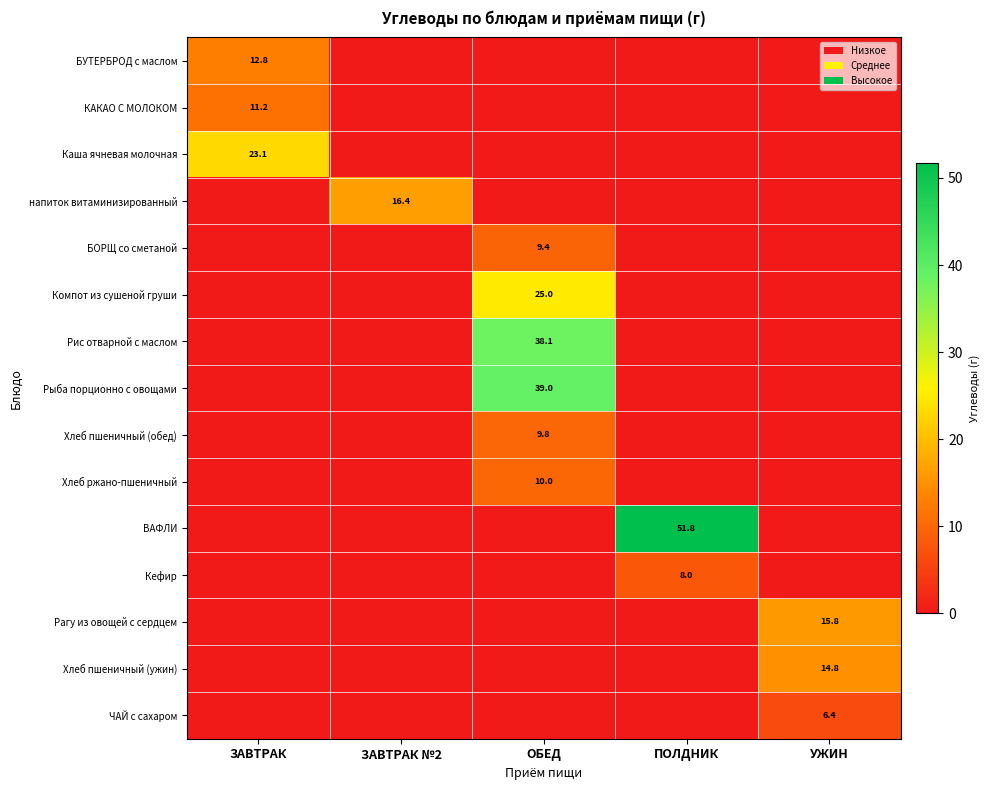

The value of Кефир at ПОЛДНИК is 11.5. True or false?

False